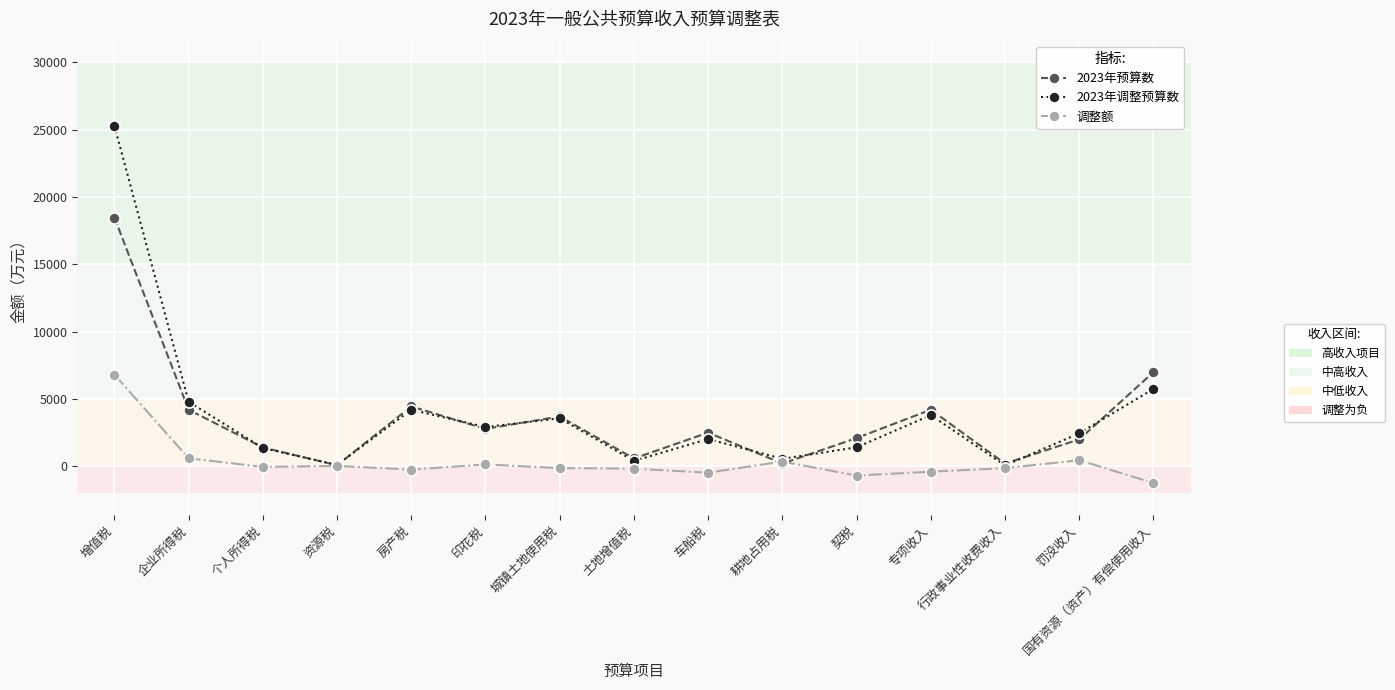

At which category is the sum across all series the highest?

增值税